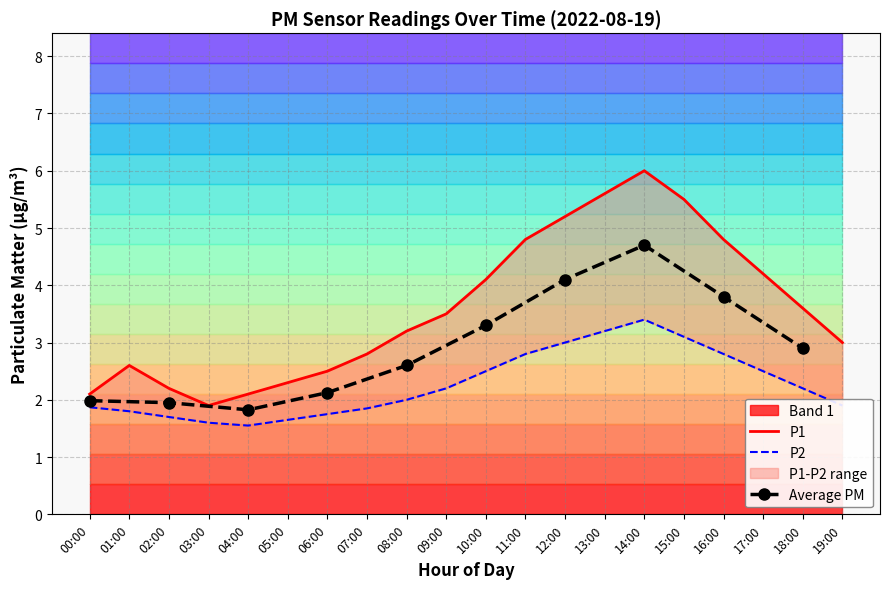

Where is P1 nearest to the value 3?

19:00